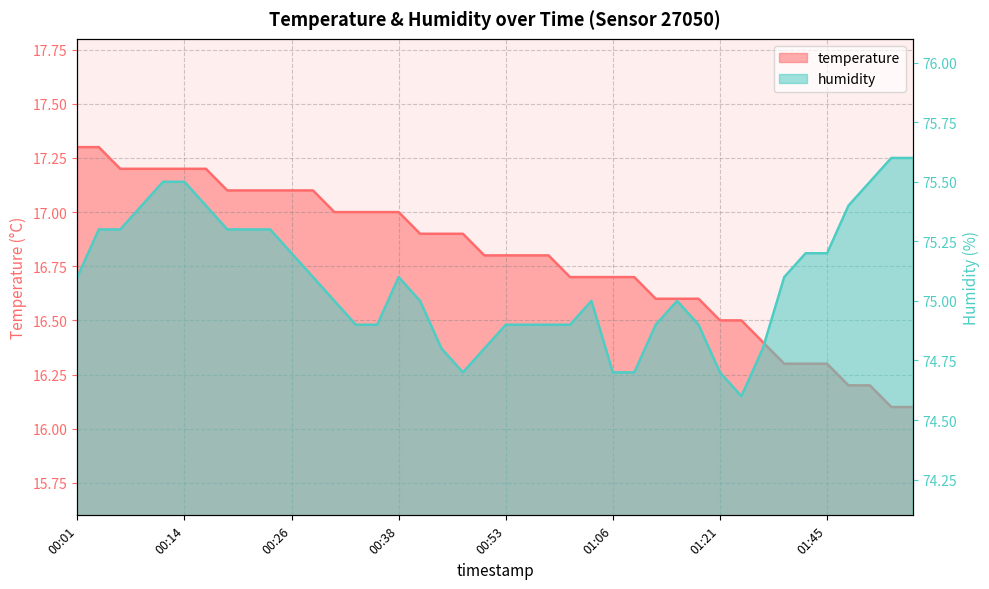

Does the chart have visible grid lines?

Yes